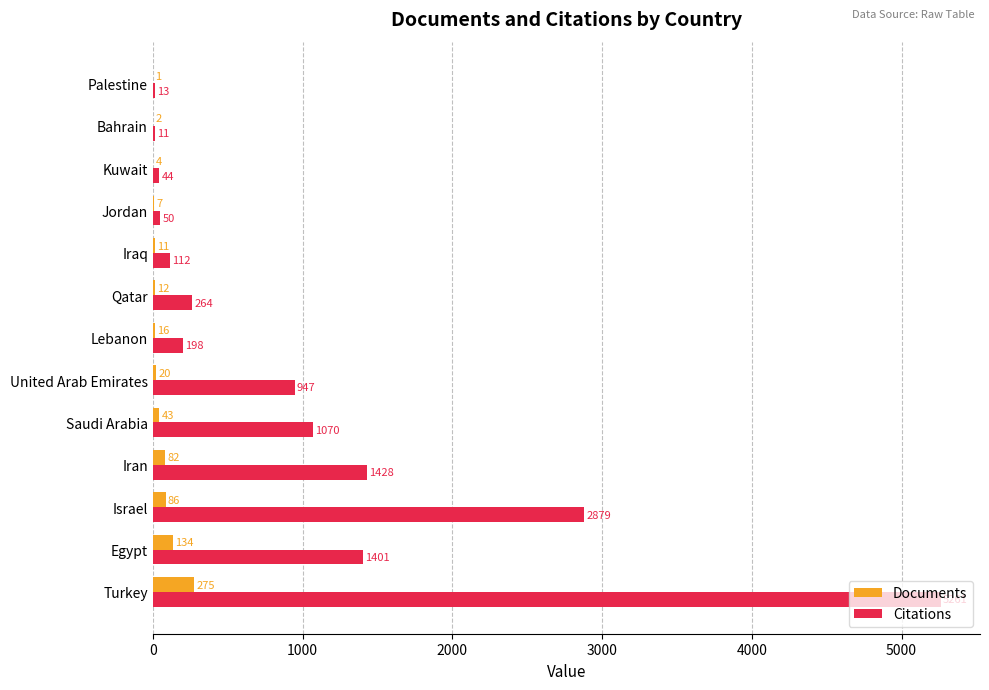

At which category is the sum across all series the highest?

Turkey